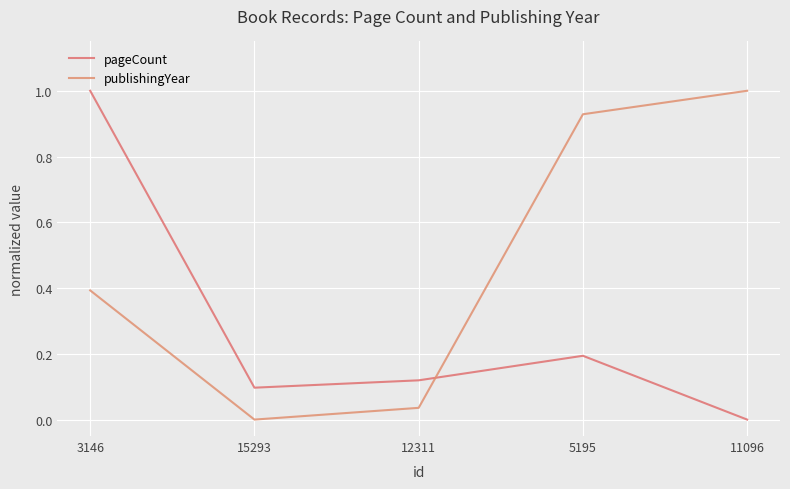

At which label is pageCount closest to 0?

11096